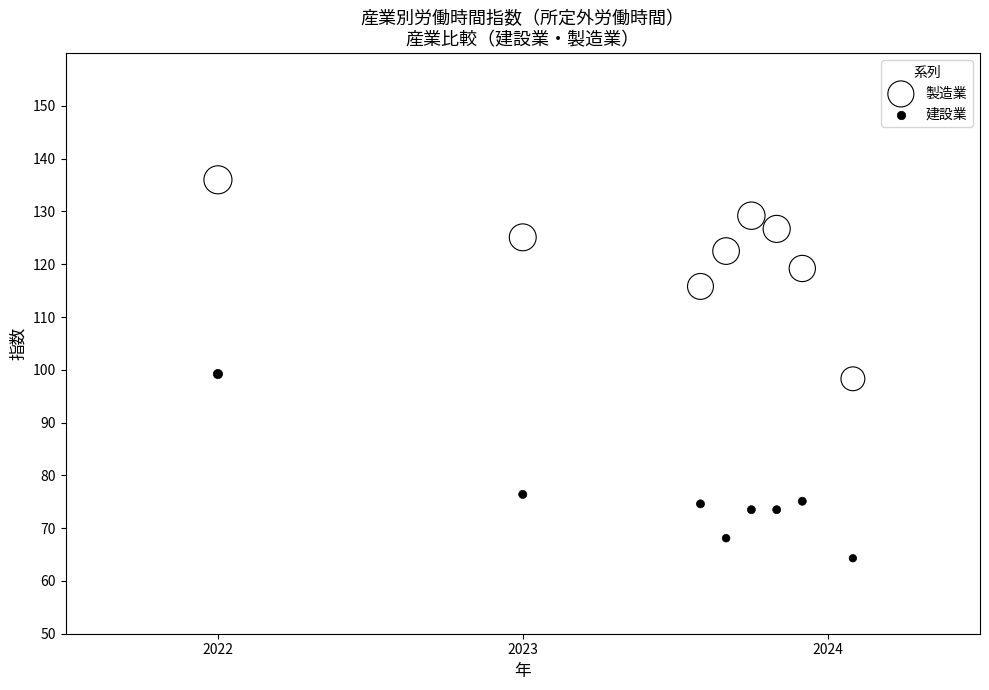

In the 建設業 series, what Y value is closest to 81?

76.4